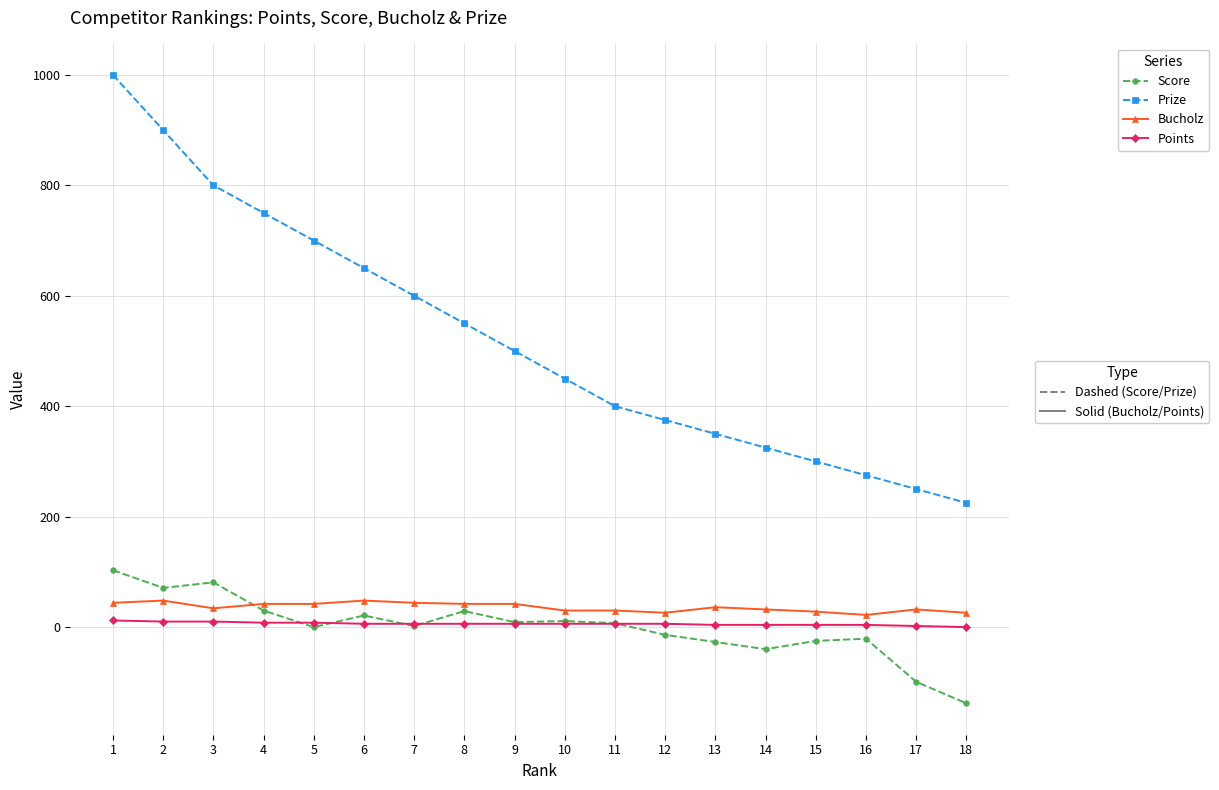

What is the greatest value displayed?

1000